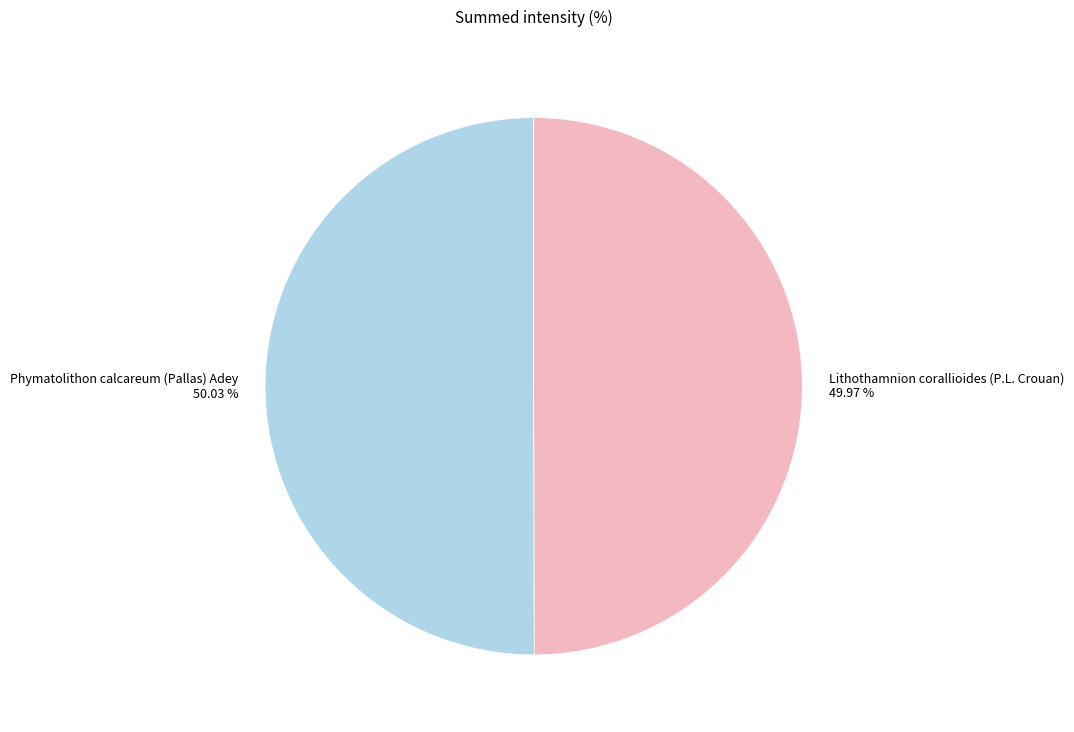

Approximately how many times larger is the value at Lithothamnion corallioides (P.L. Crouan) compared to Phymatolithon calcareum (Pallas) Adey?

1.0